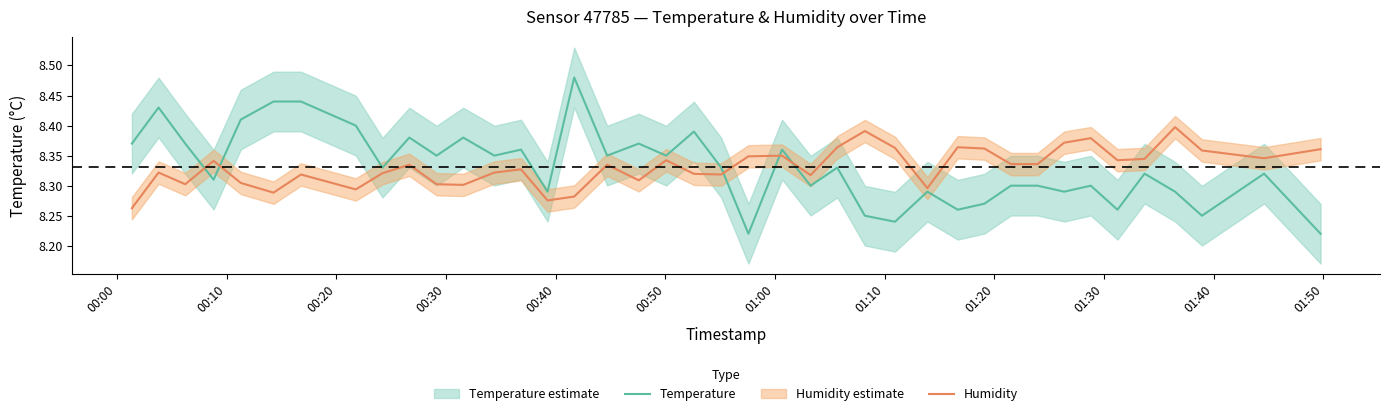

What is the difference between the second highest and minimum values in the Humidity series?

0.1